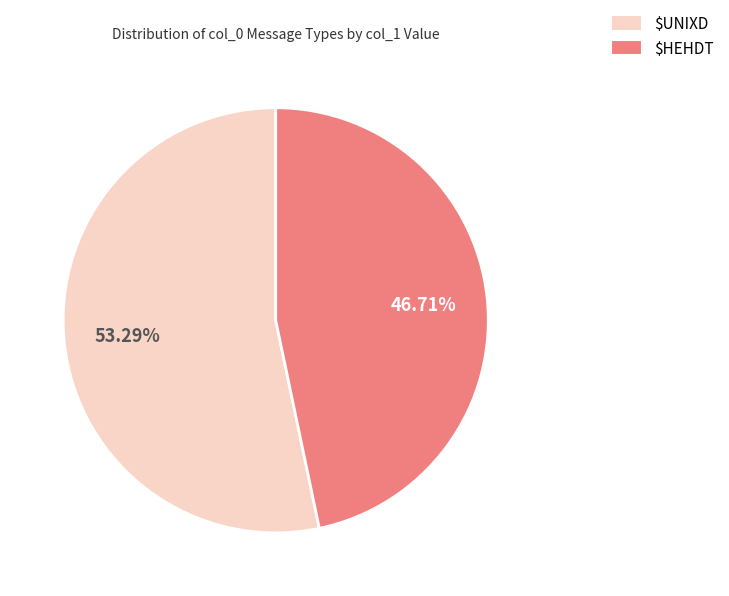

Count the number of slices in the pie.

2